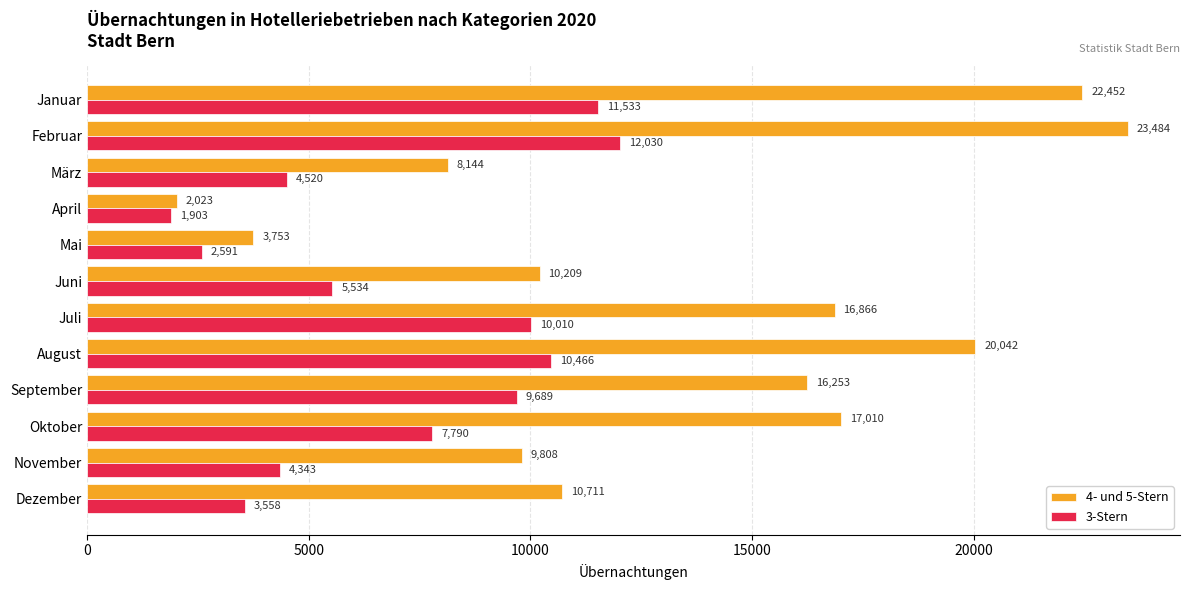

Which series has the largest total across all categories?

4- und 5-Stern